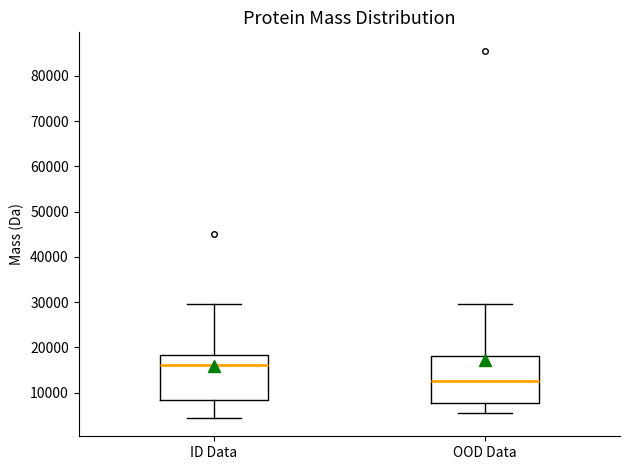

Reading left to right, transcribe this box plot: for each box, give where its median line is, the range the box spans, and where its two whiskers end, as read against the y-axis. The values are not printed on the chart, so give them approximately, as read against the axis.

ID Data: median 16000, box 8000 to 18000, whiskers 4000 to 30000
OOD Data: median 13000, box 8000 to 18000, whiskers 5000 to 29000